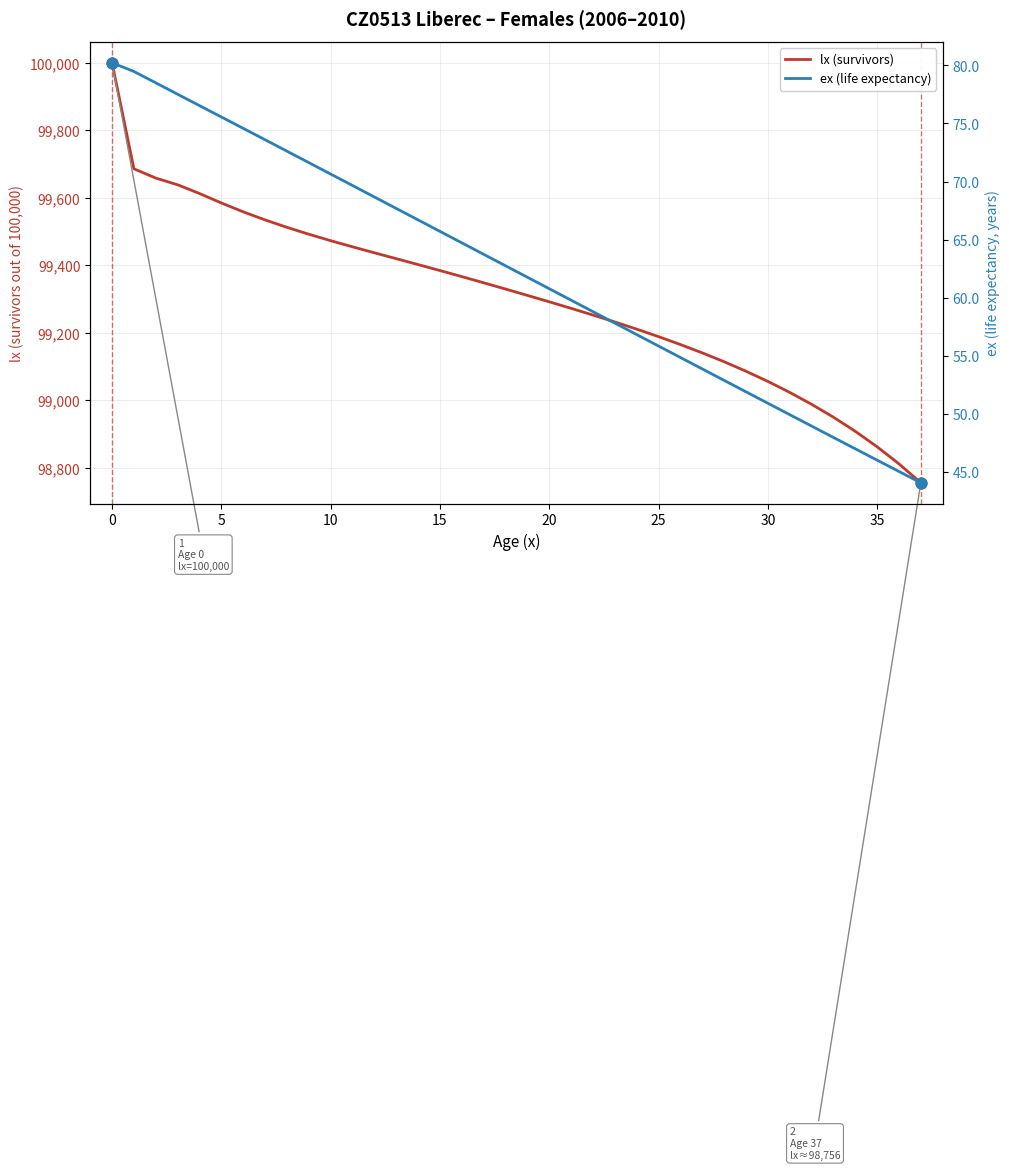

Which series has the largest Y range (max minus min)?

lx (survivors)